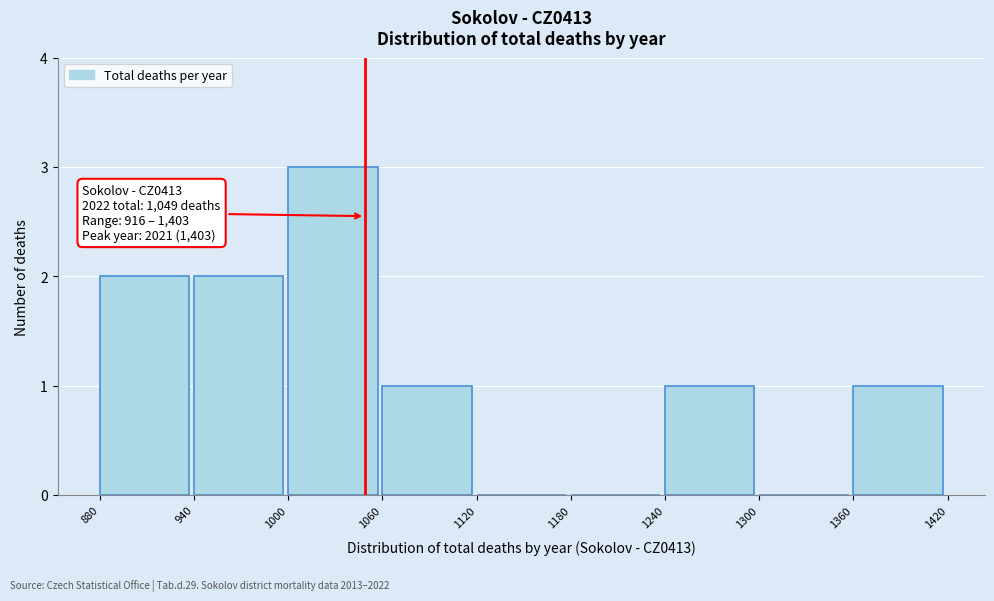

Which range on the x-axis has the tallest bar?

1000 to 1060